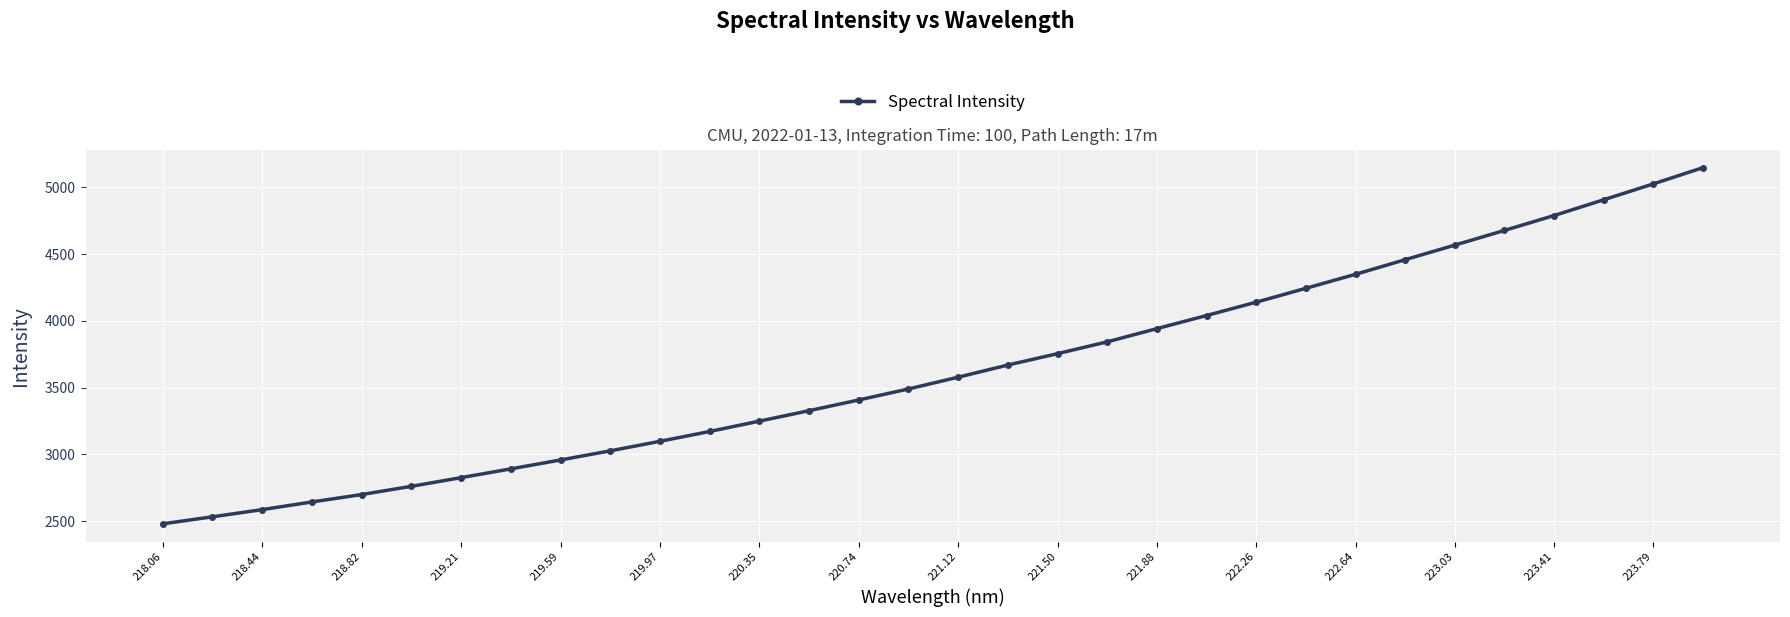

What is the value of the 7th point from the left?

2825.1